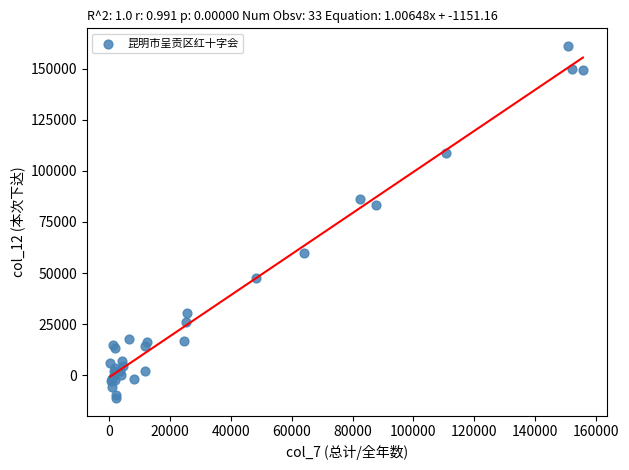

What Y value in the scatter plot is closest to 74965?

83319.7